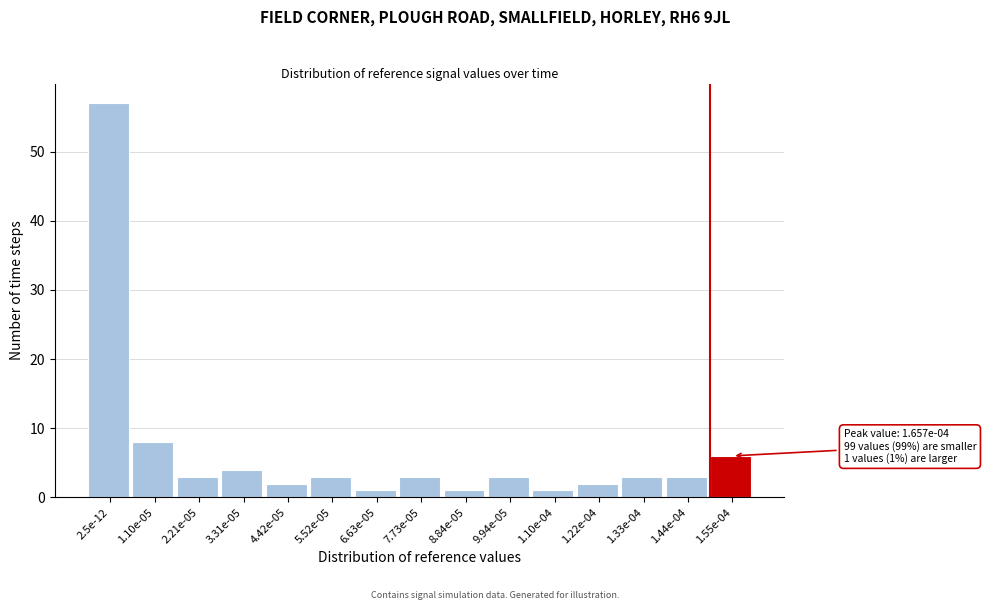

Reading left to right, list all the values displayed in this chart.

57	8	3	4	2	3	1	3	1	3	1	2	3	3	6